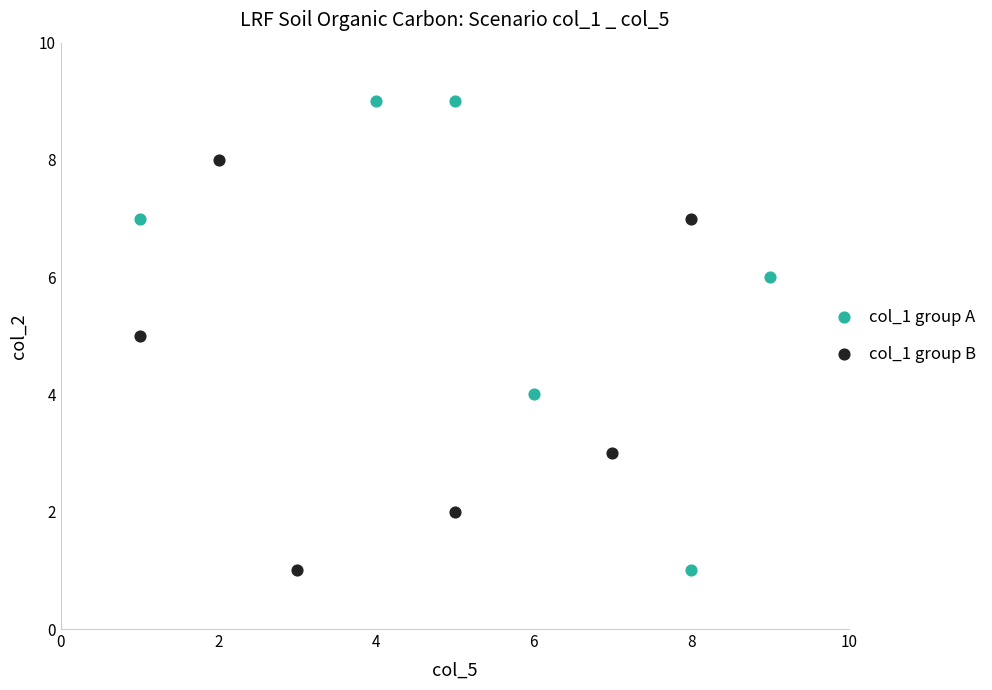

Which series contains the highest Y value?

col_1 group A